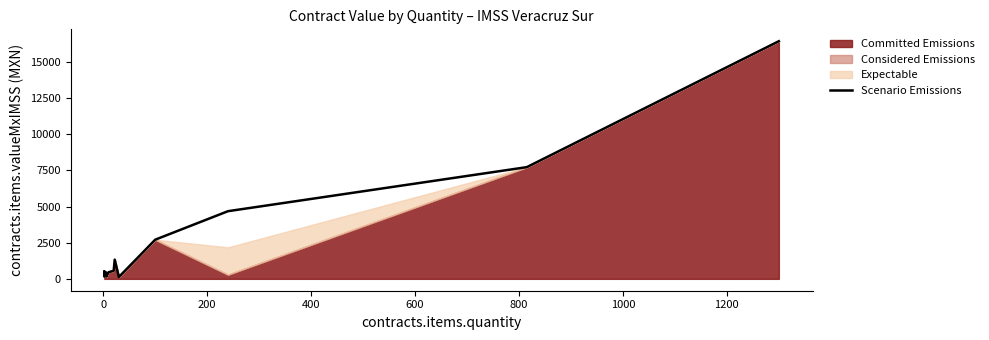

What is the label of the 13th point from the right?

400